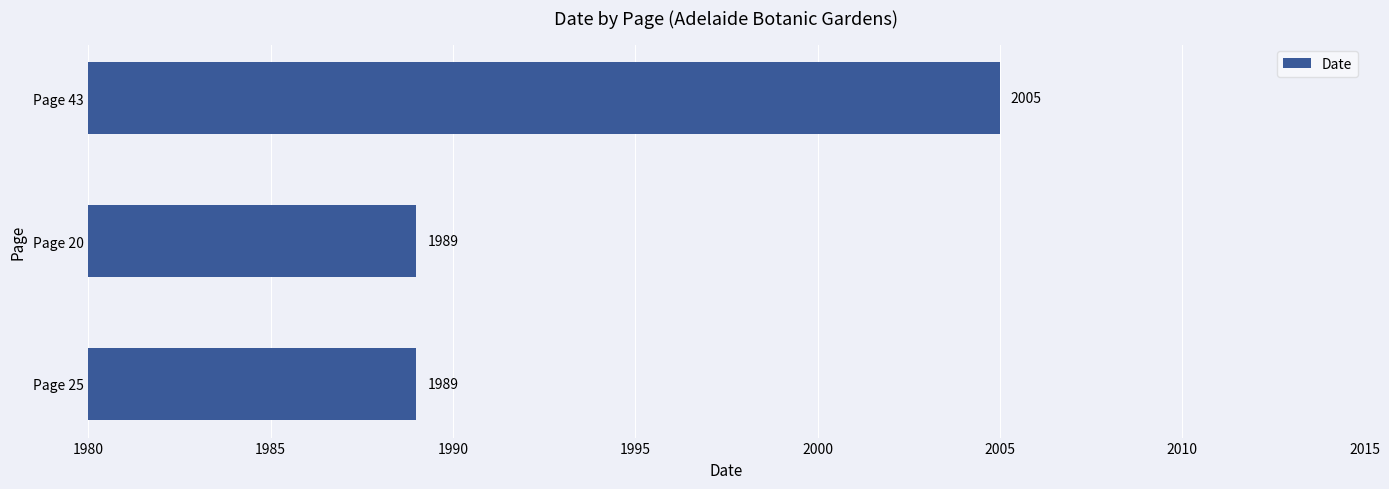

The chart shows a value of 1223 at Page 25. True or false?

False